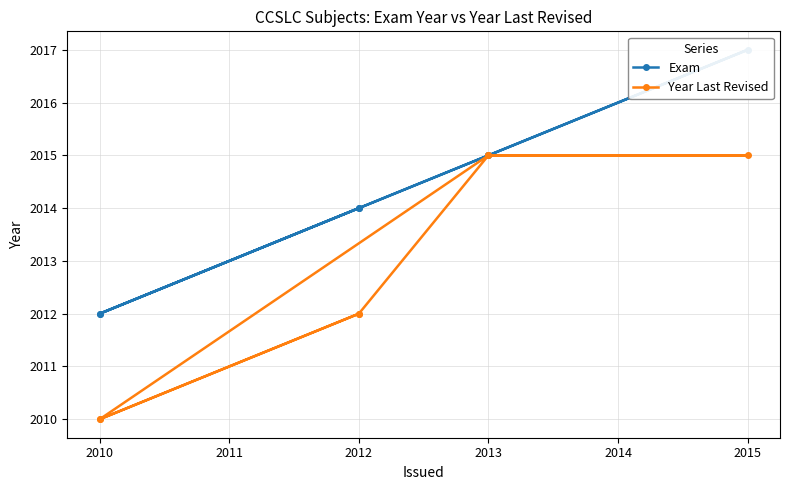

True or false: Exam has a value of 1248 at 2012.

False